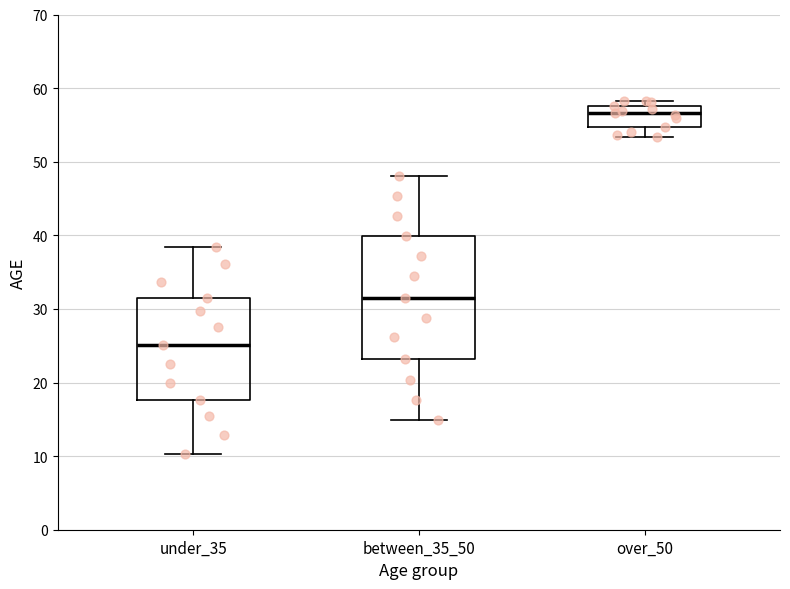

Comparing the boxes themselves (not the whiskers), which one is the tallest?

between_35_50